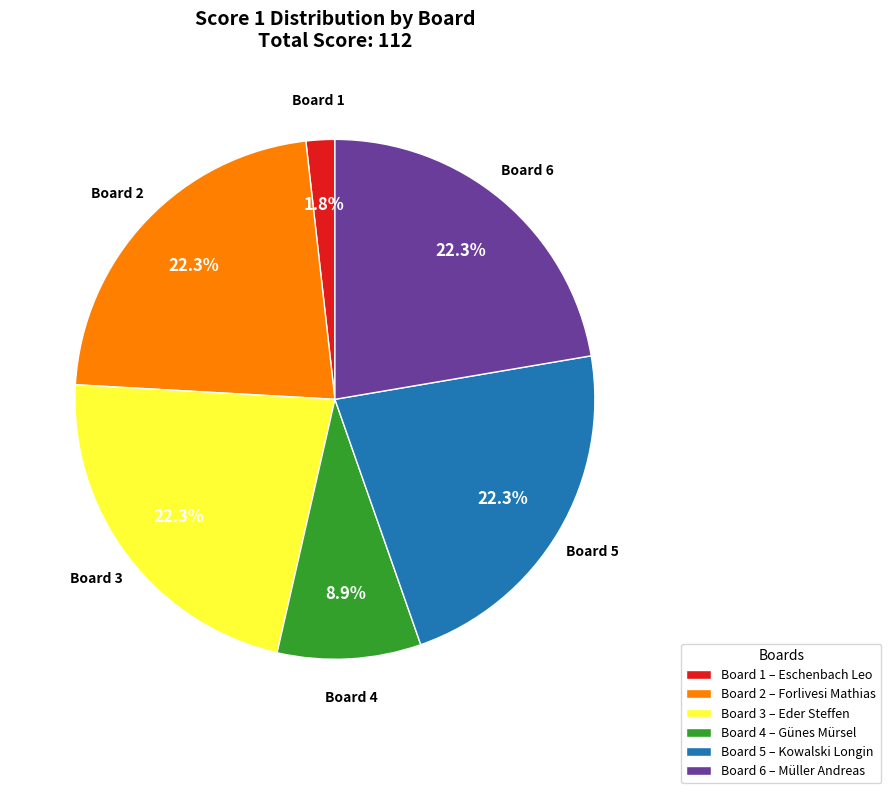

What is the total percentage of Board 5 – Kowalski Longin and Board 2 – Forlivesi Mathias?

44.6%